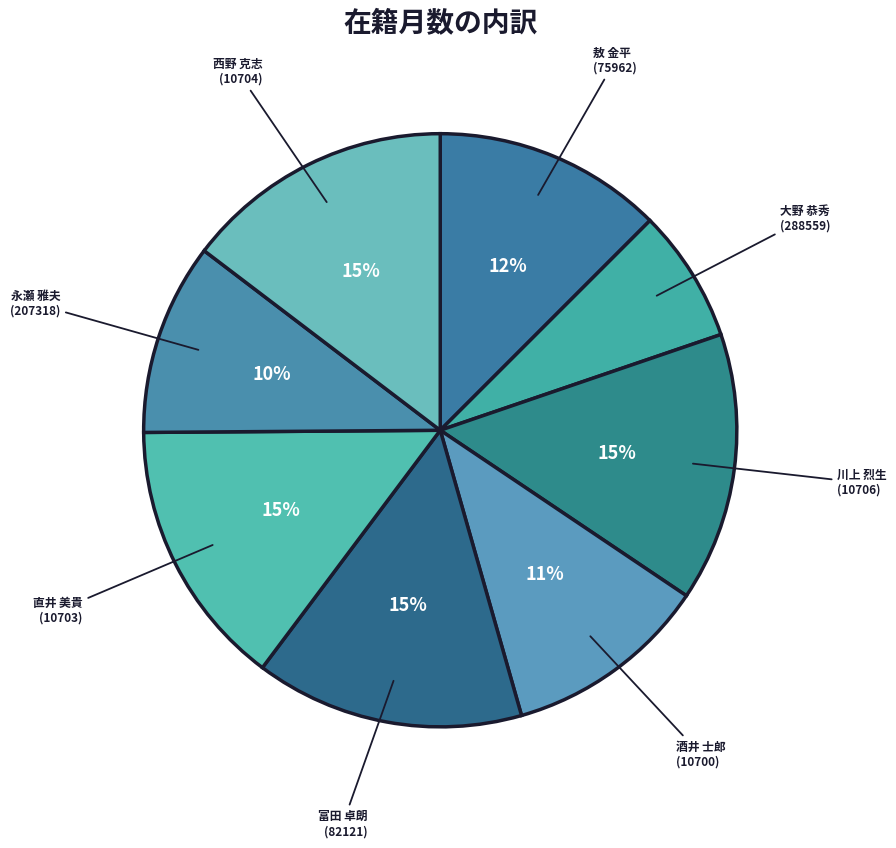

To the nearest percent, what portion does 大野 恭秀 (288559) represent?

7%